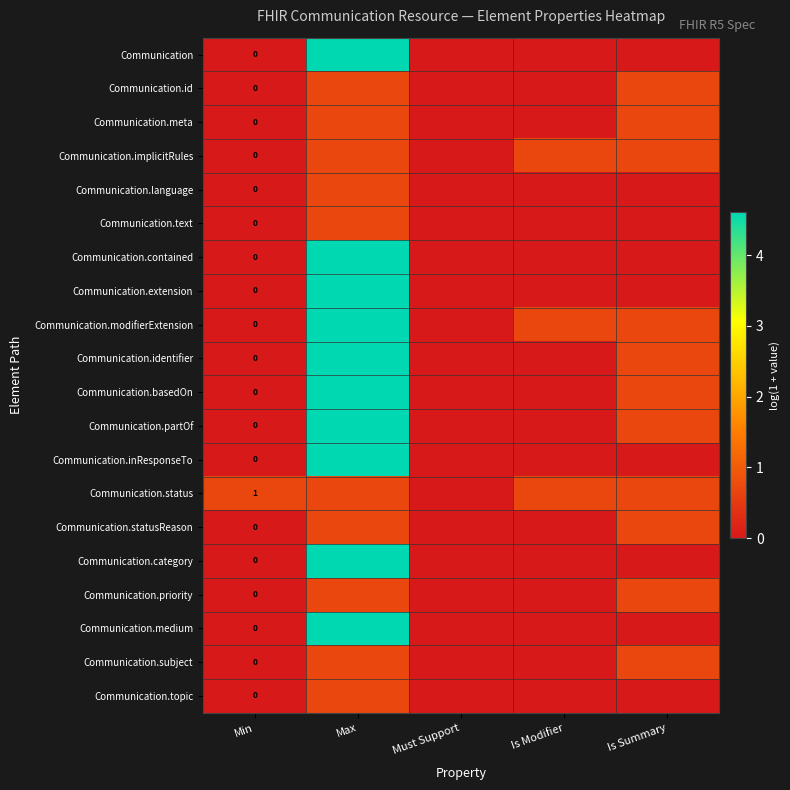

List the labels in order of Communication.meta value, smallest first.

Min, Must Support, Is Modifier, Max, Is Summary